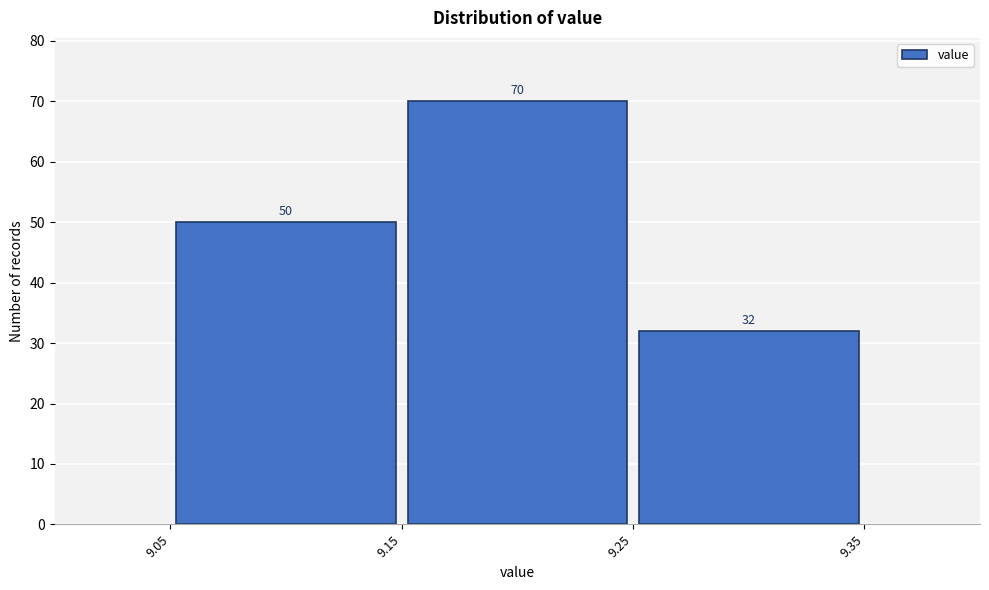

Reading left to right, list every bar in this chart as the range it spans on the x-axis followed by its height.

9.05 to 9.15: 50
9.15 to 9.25: 70
9.25 to 9.35: 32